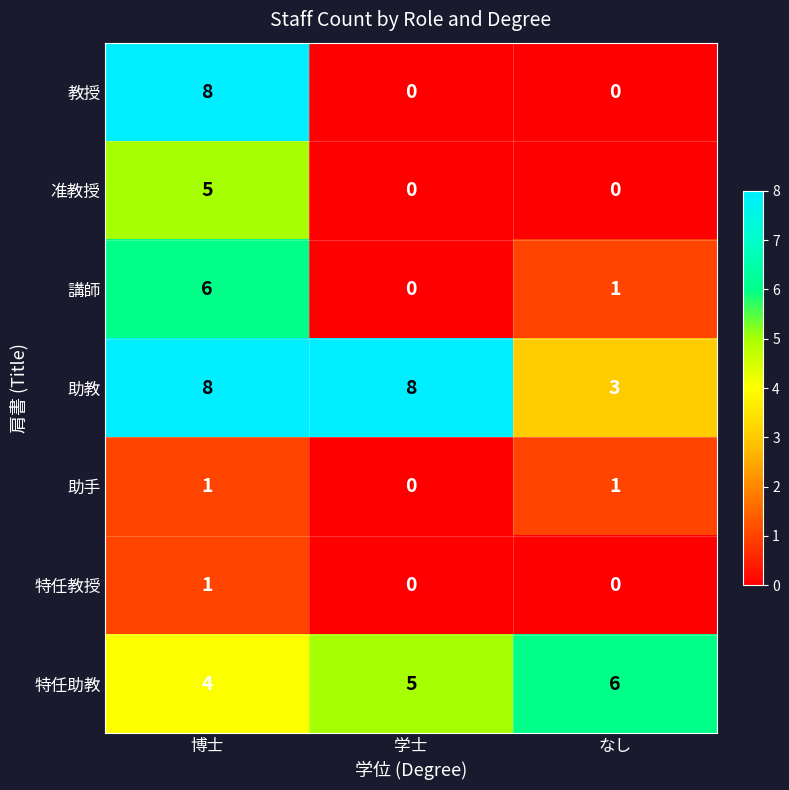

At which category is the sum across all series the highest?

博士